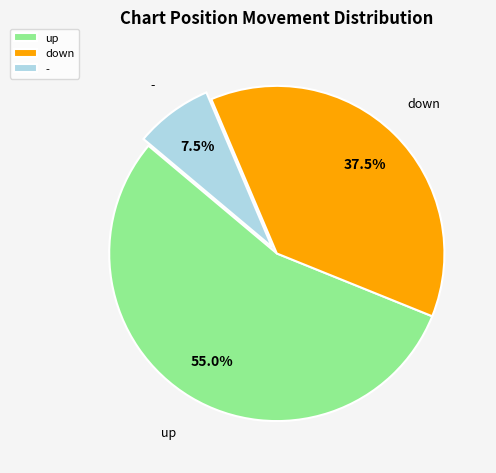

Which has a higher value, - or up?

up